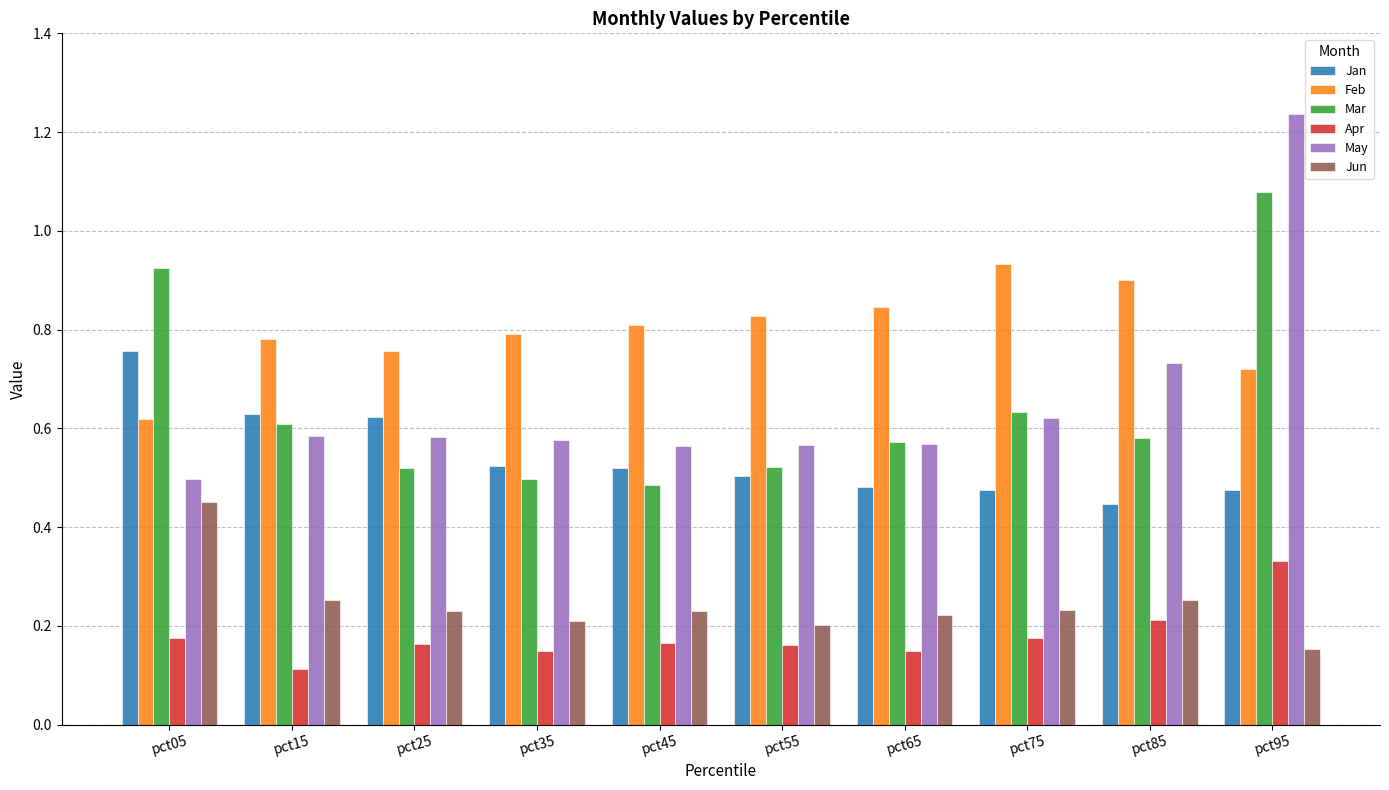

How many distinct data groups are displayed?

6